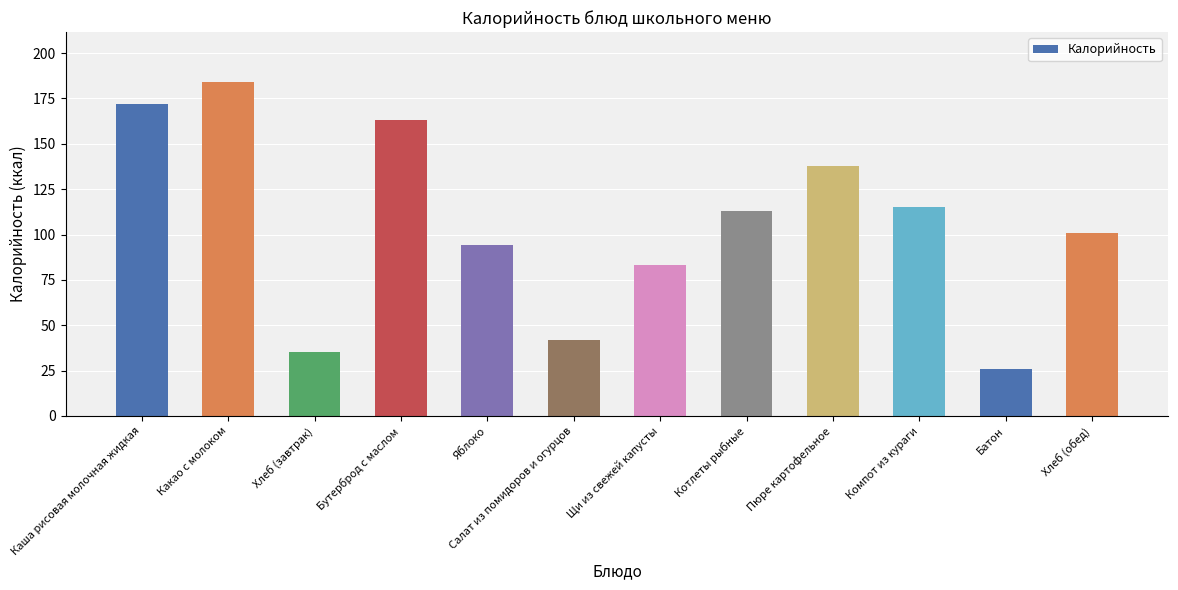

Which category has the highest value across all series?

Какао с молоком